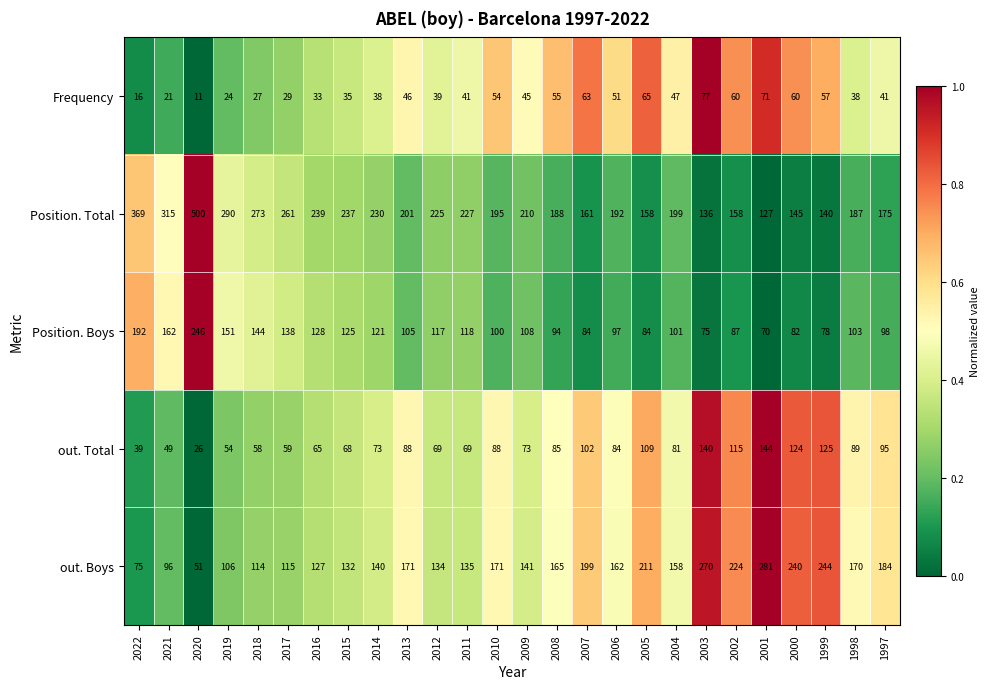

True or false: out. Total has a value of 84 at 2006.

True